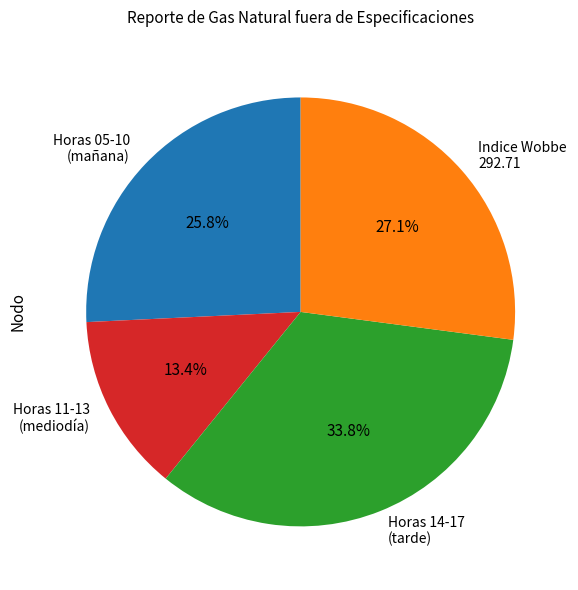

Count the number of slices in the pie.

4